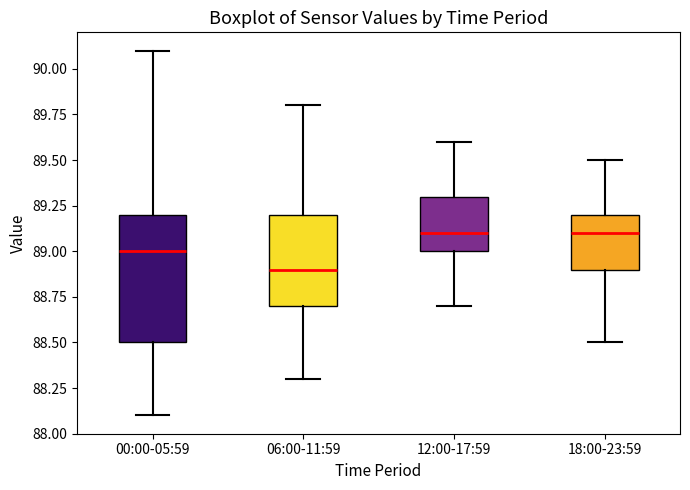

Reading left to right, read every box against the y-axis: the position of its median line, the range the box covers, and the ends of its whiskers. The values are not printed on the chart, so give them approximately, as read against the axis.

00:00-05:59: median 89.0, box 88.5 to 89.2, whiskers 88.1 to 90.1
06:00-11:59: median 88.9, box 88.7 to 89.2, whiskers 88.3 to 89.8
12:00-17:59: median 89.1, box 89.0 to 89.3, whiskers 88.7 to 89.6
18:00-23:59: median 89.1, box 88.9 to 89.2, whiskers 88.5 to 89.5